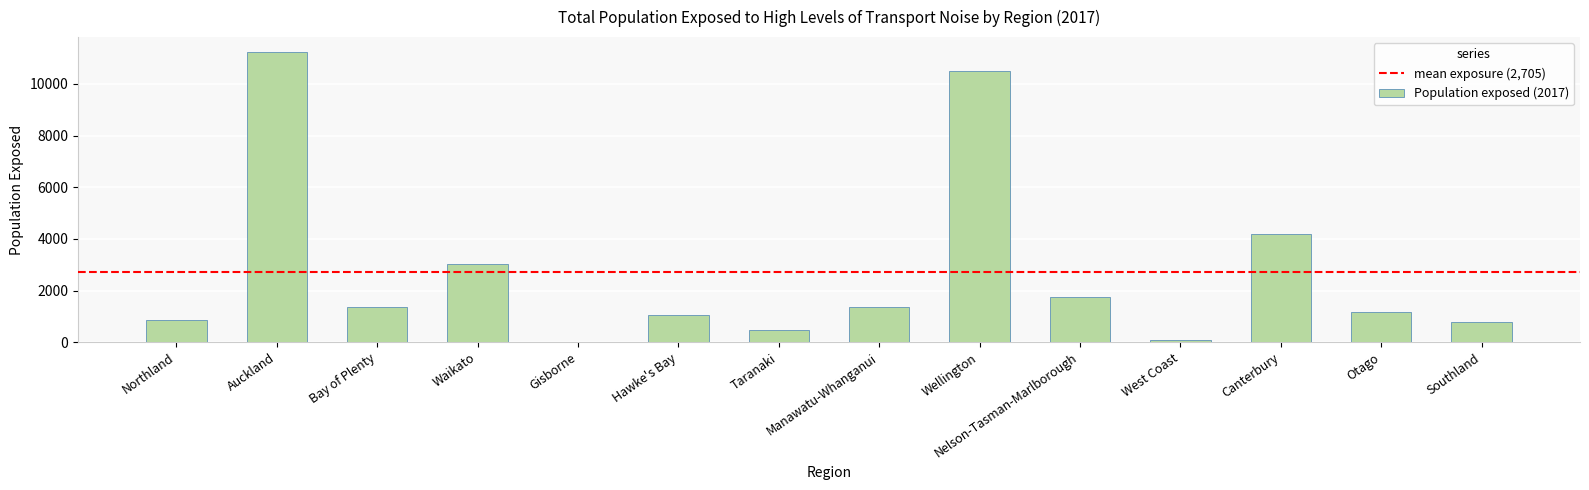

How many series are shown in this chart?

1